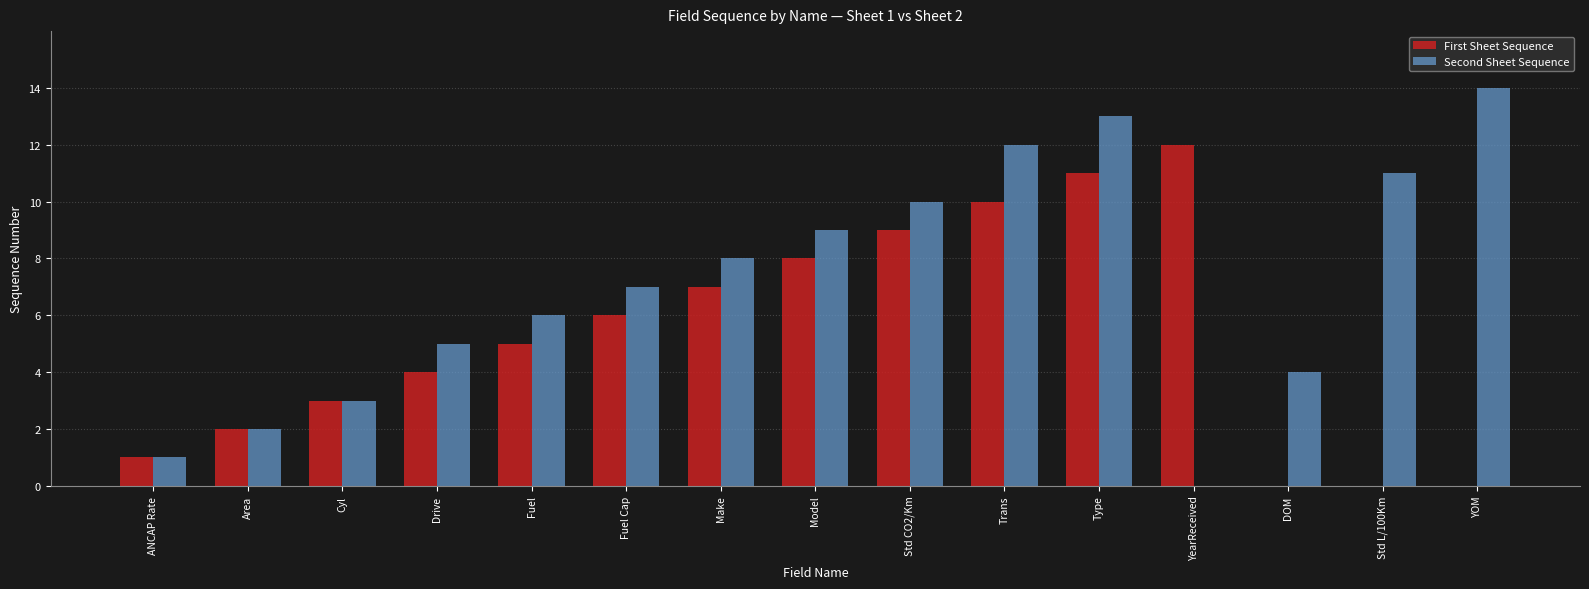

True or false: First Sheet Sequence has a value of 20 at YearReceived.

False